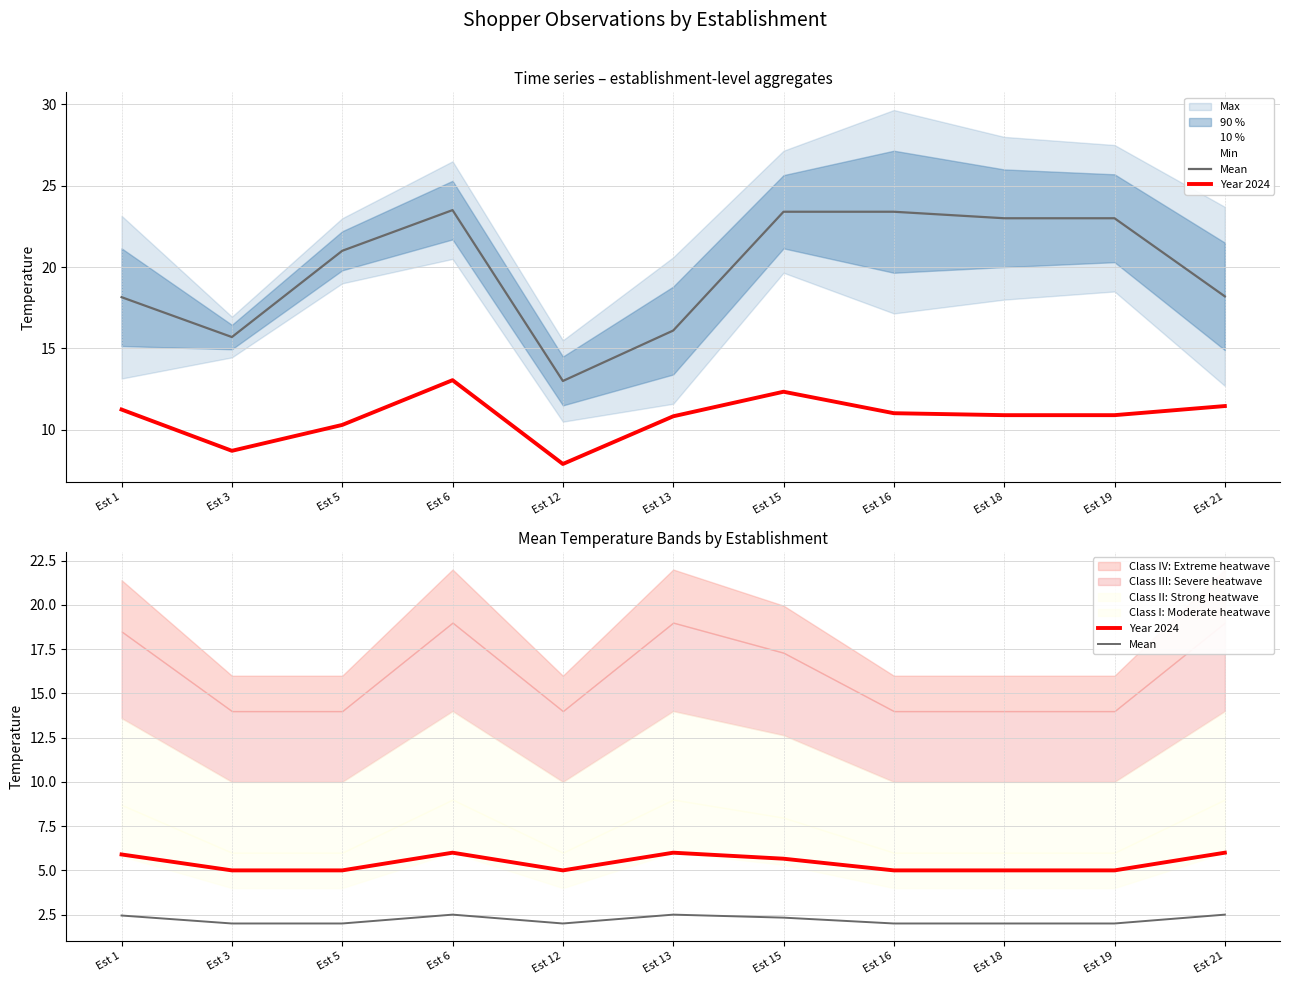

What is the value of the Year 2024 point at the 8th from the left?

5.0